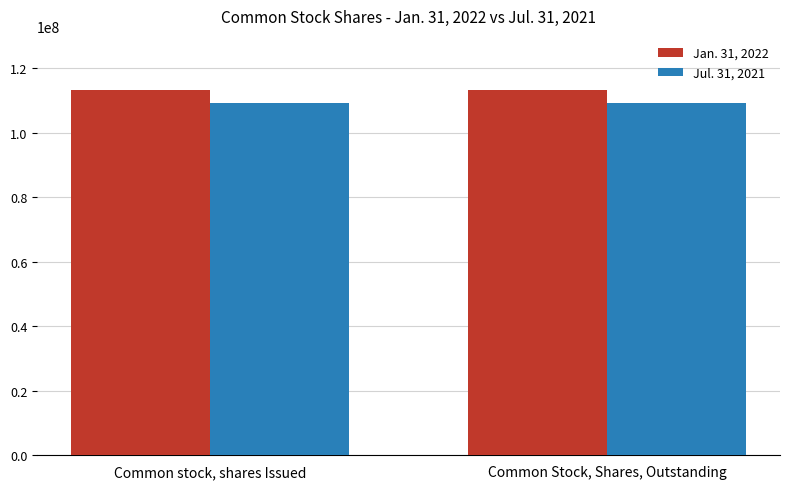

The value of Jan. 31, 2022 at Common Stock, Shares, Outstanding is 203028764. True or false?

False